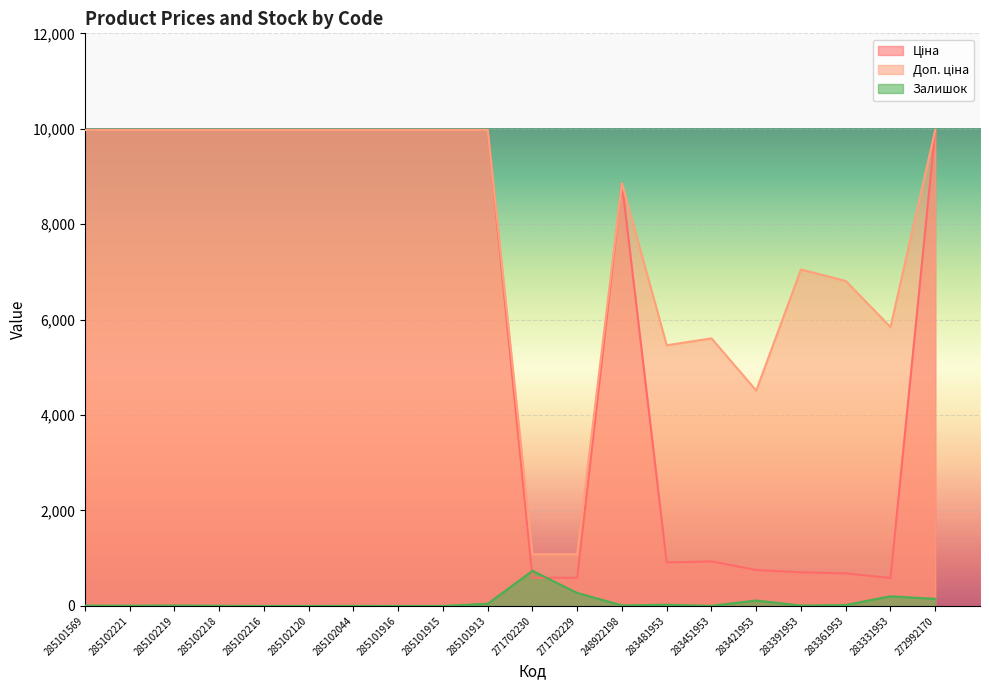

Count the number of data series in this chart.

3